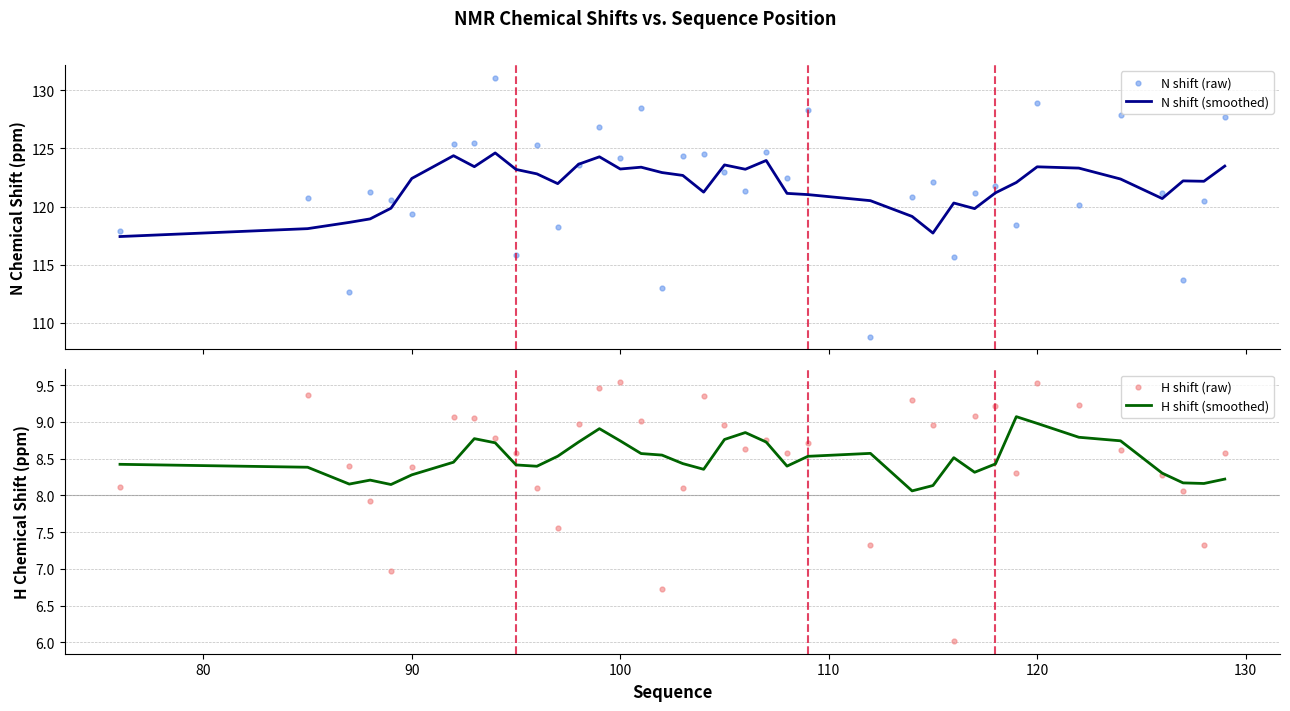

Which series has the largest total across all categories?

N shift (smoothed)